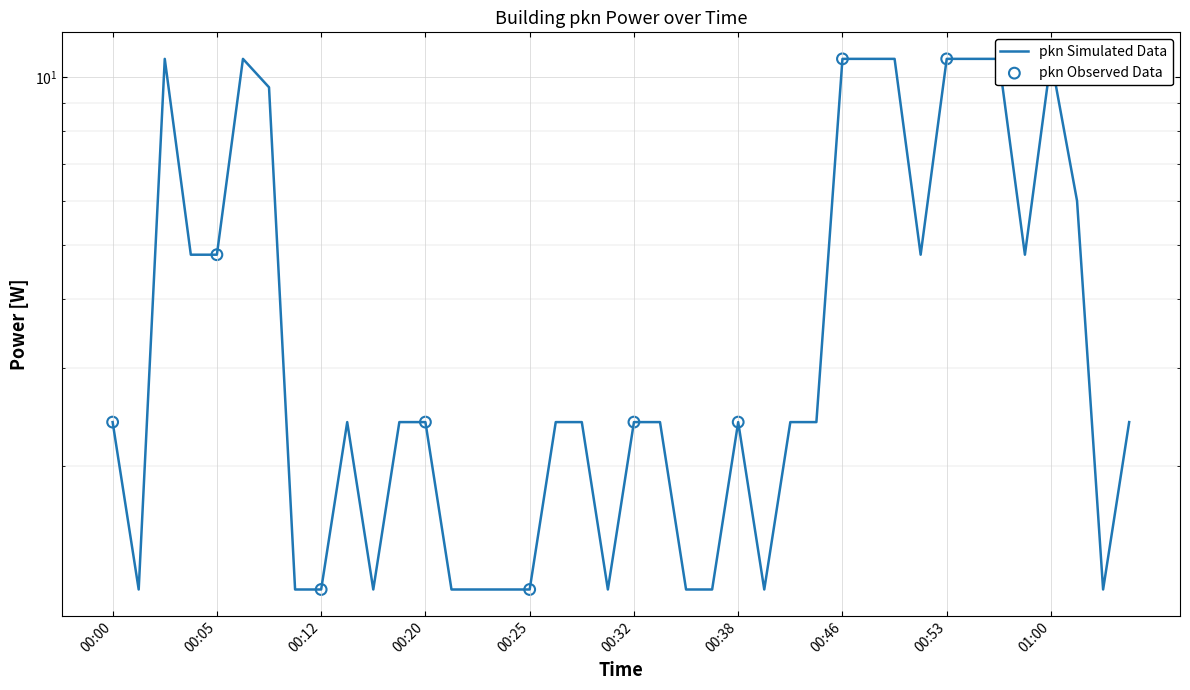

What is the ratio of the value at 00:42 to the value at 00:51?

0.5